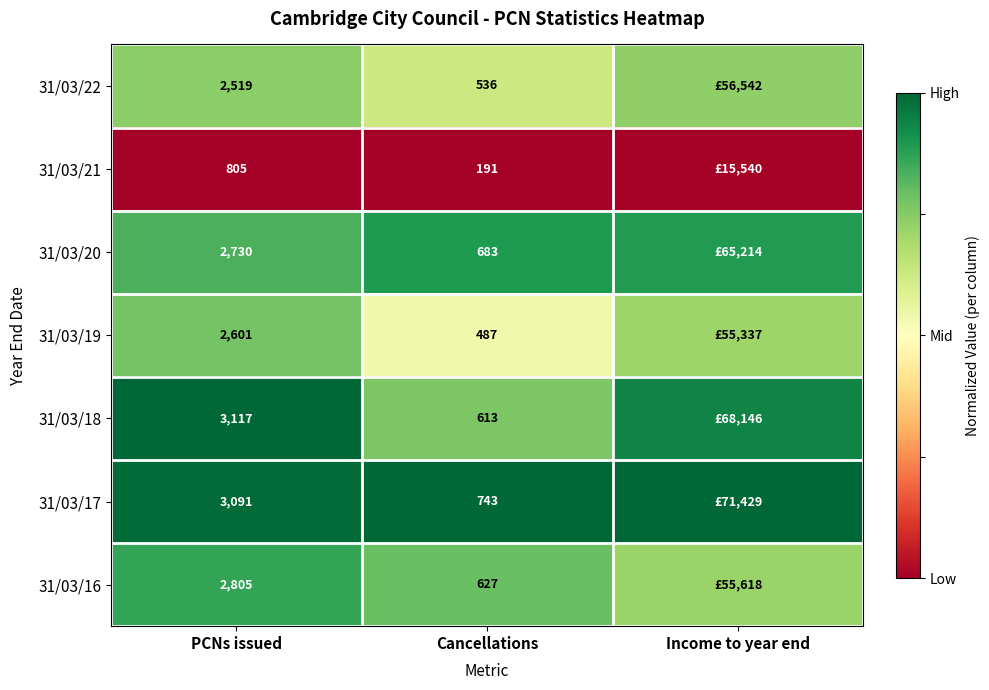

How many distinct data groups are displayed?

7